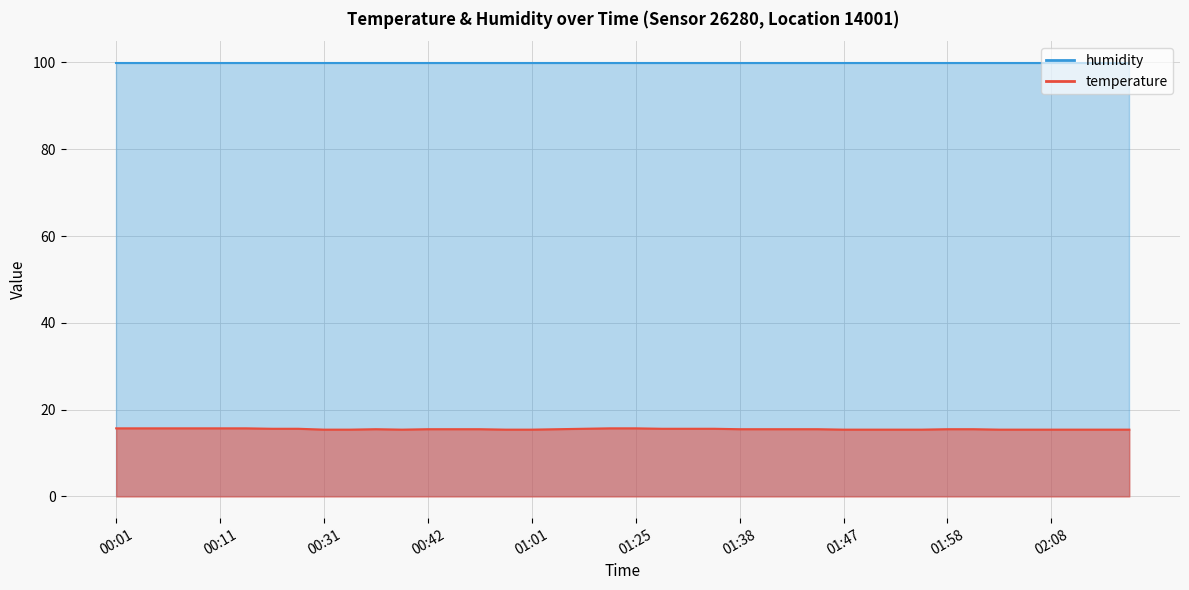

Where is the first local maximum?

00:36